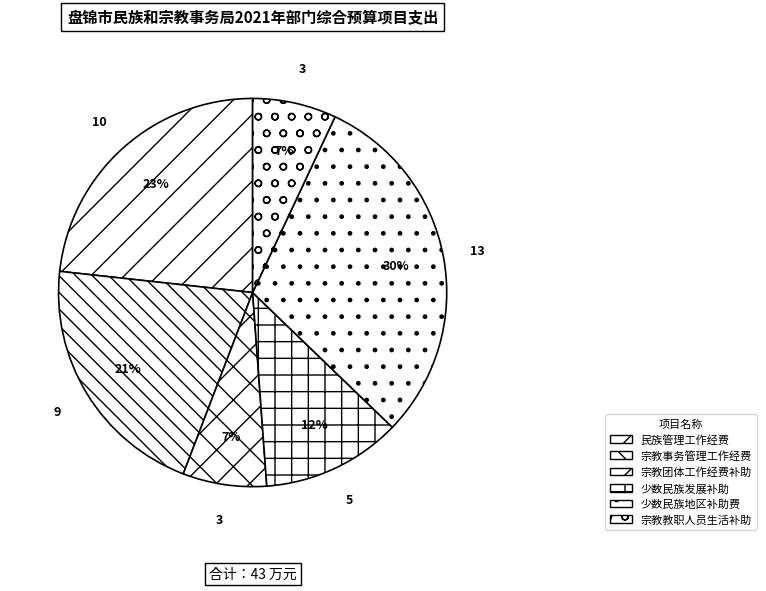

Which category has the biggest portion of the pie?

少数民族地区补助费